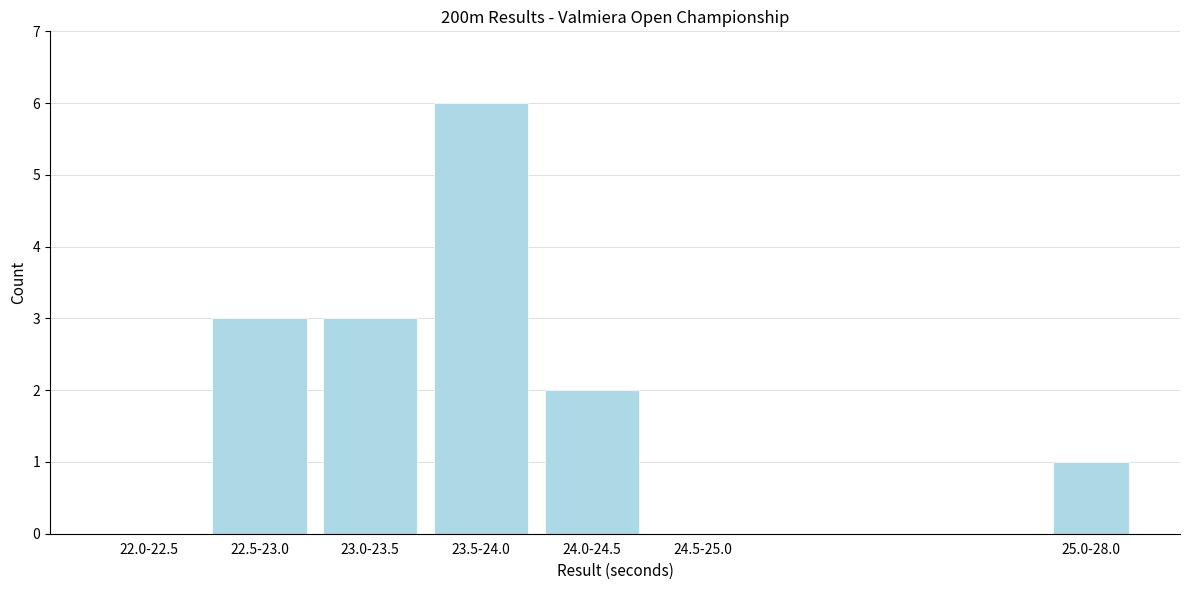

Reading right to left, what are all the values shown in this chart?

25.0-28.0=1	24.5-25.0=0	24.0-24.5=2	23.5-24.0=6	23.0-23.5=3	22.5-23.0=3	22.0-22.5=0